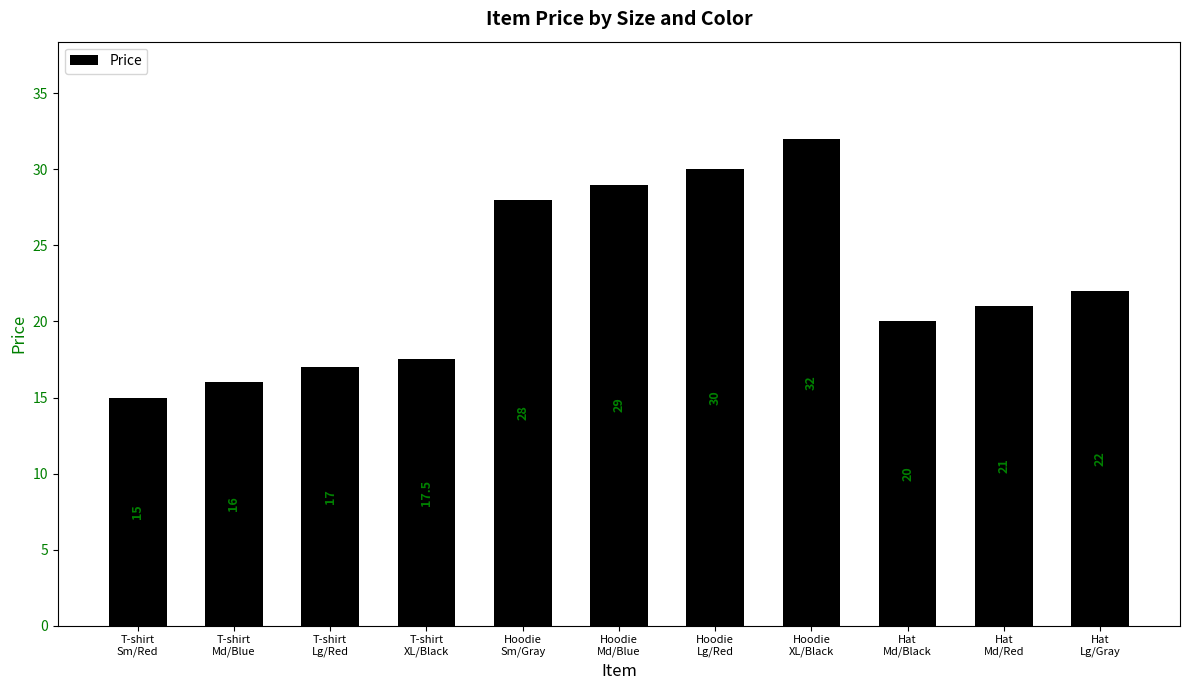

What is the difference between the second highest and minimum values?

15.0